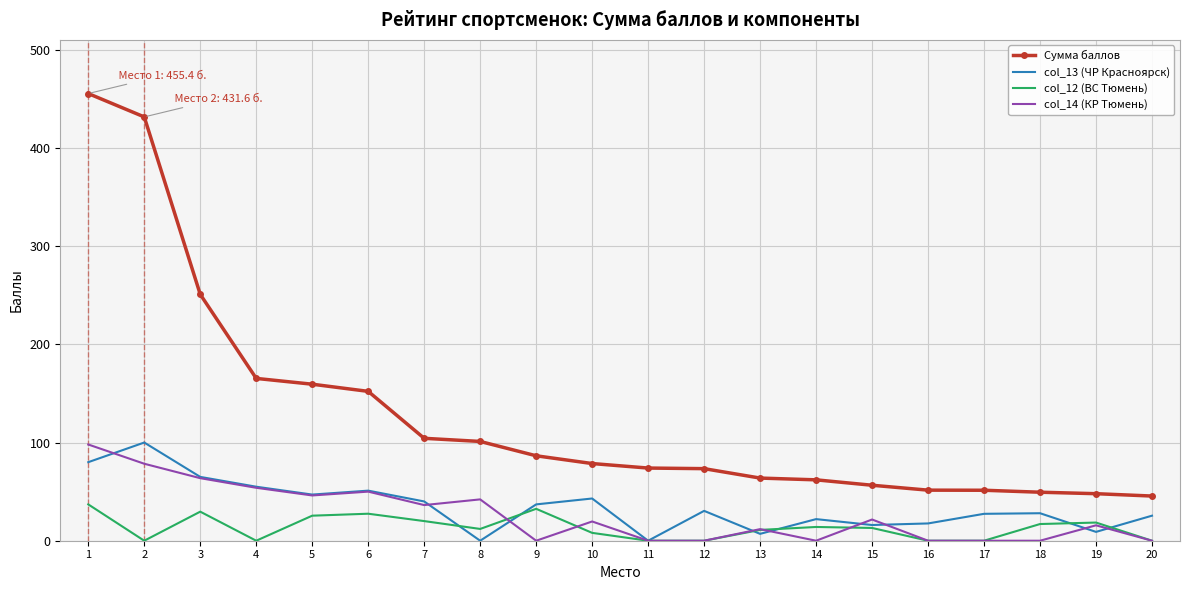

What is the average value of the col_13 (ЧР Красноярск) series?

35.0